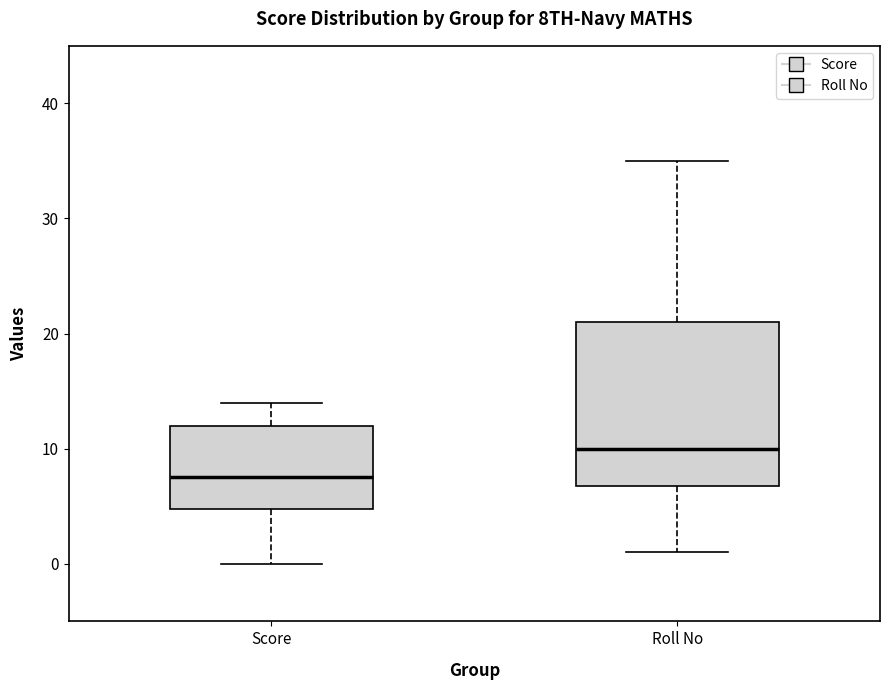

Where is the lower edge of the box for Score on the y-axis? The values are not printed on the chart, so give them approximately, as read against the axis.

5